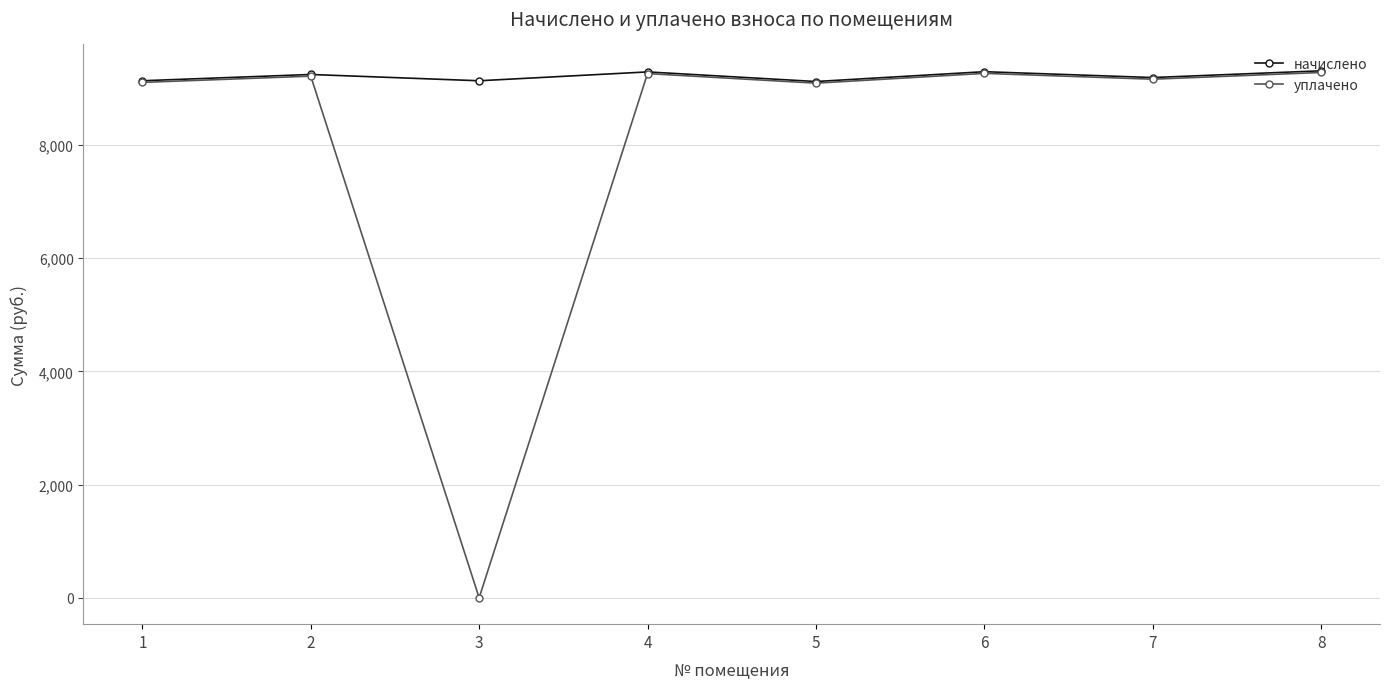

What is the average value of the уплачено series?

8048.8